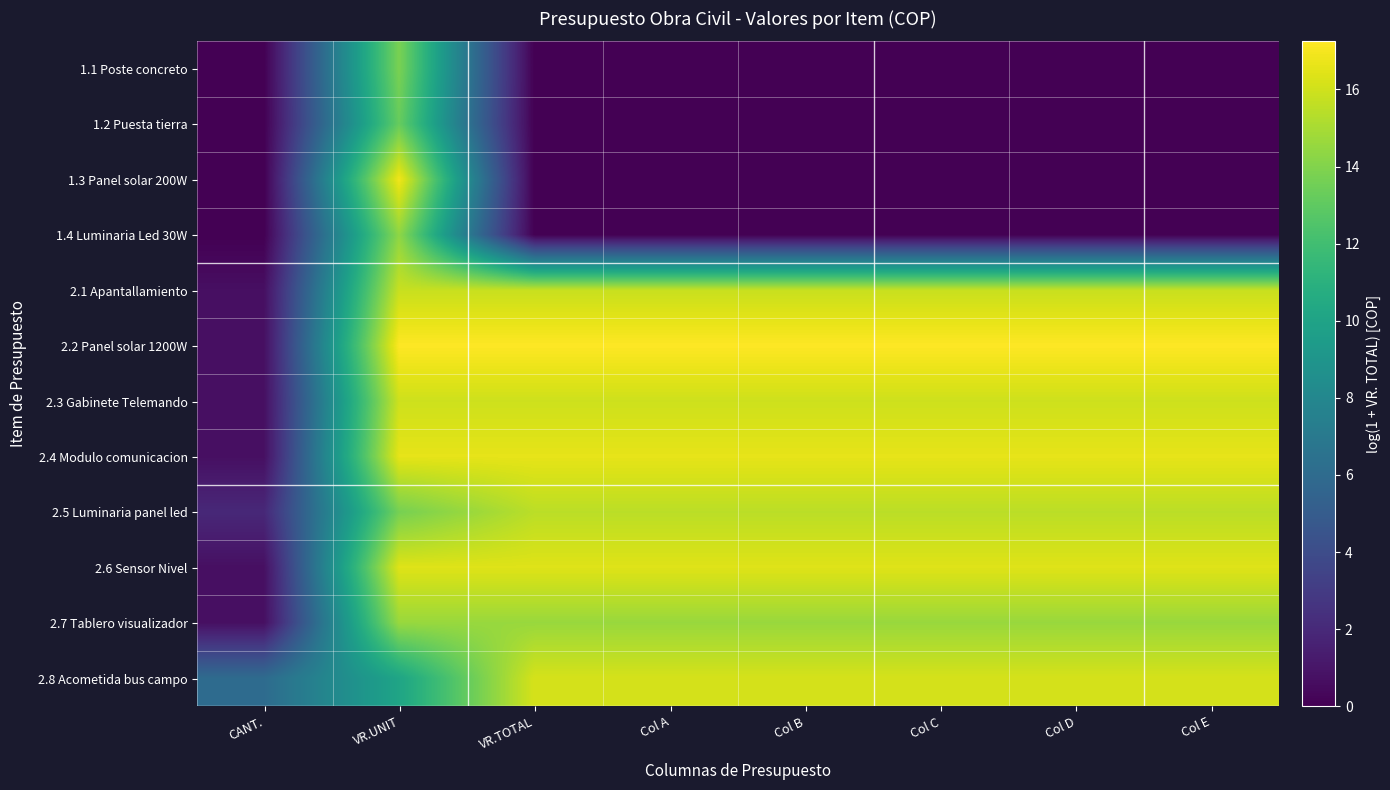

At how many categories does at least one series exceed 16?

7